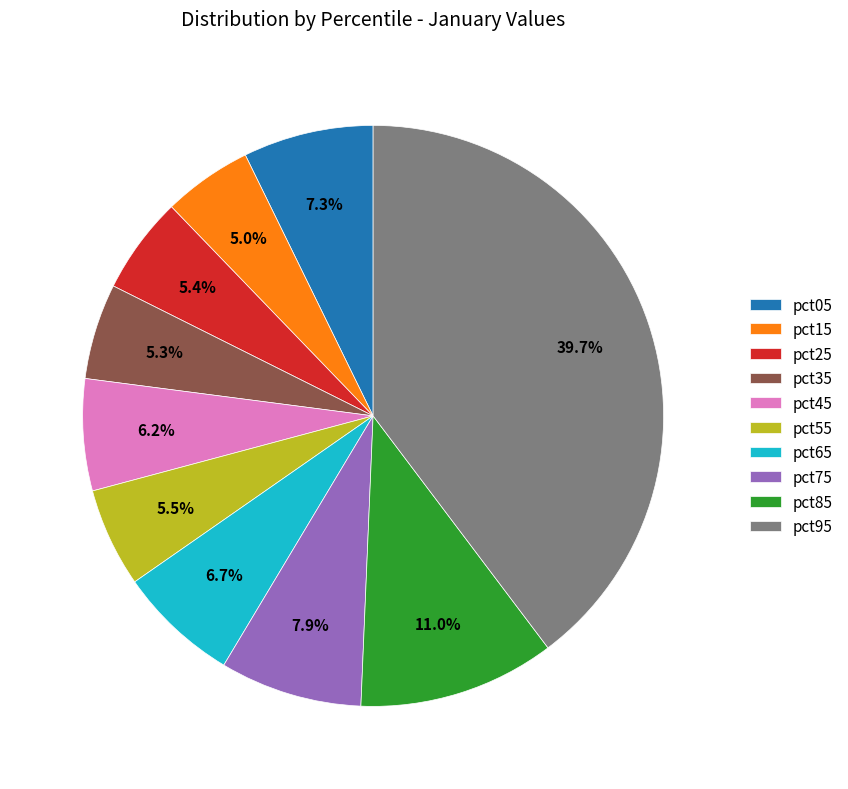

The pct85 slice represents 2% of the pie. True or false?

False